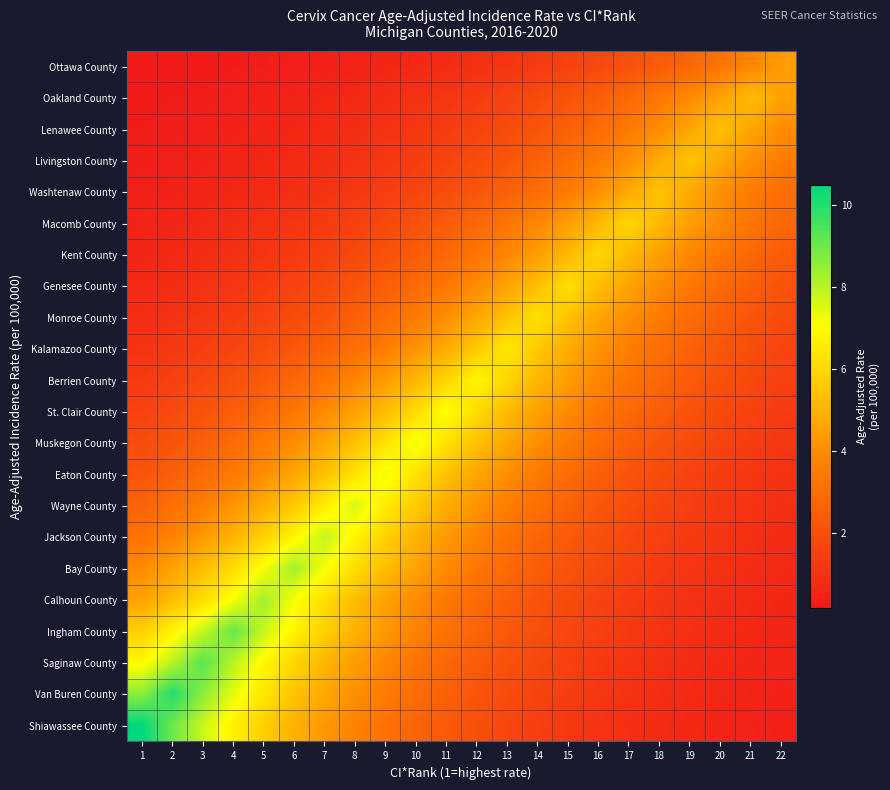

What is the difference between the highest and lowest values at 21?

4.8